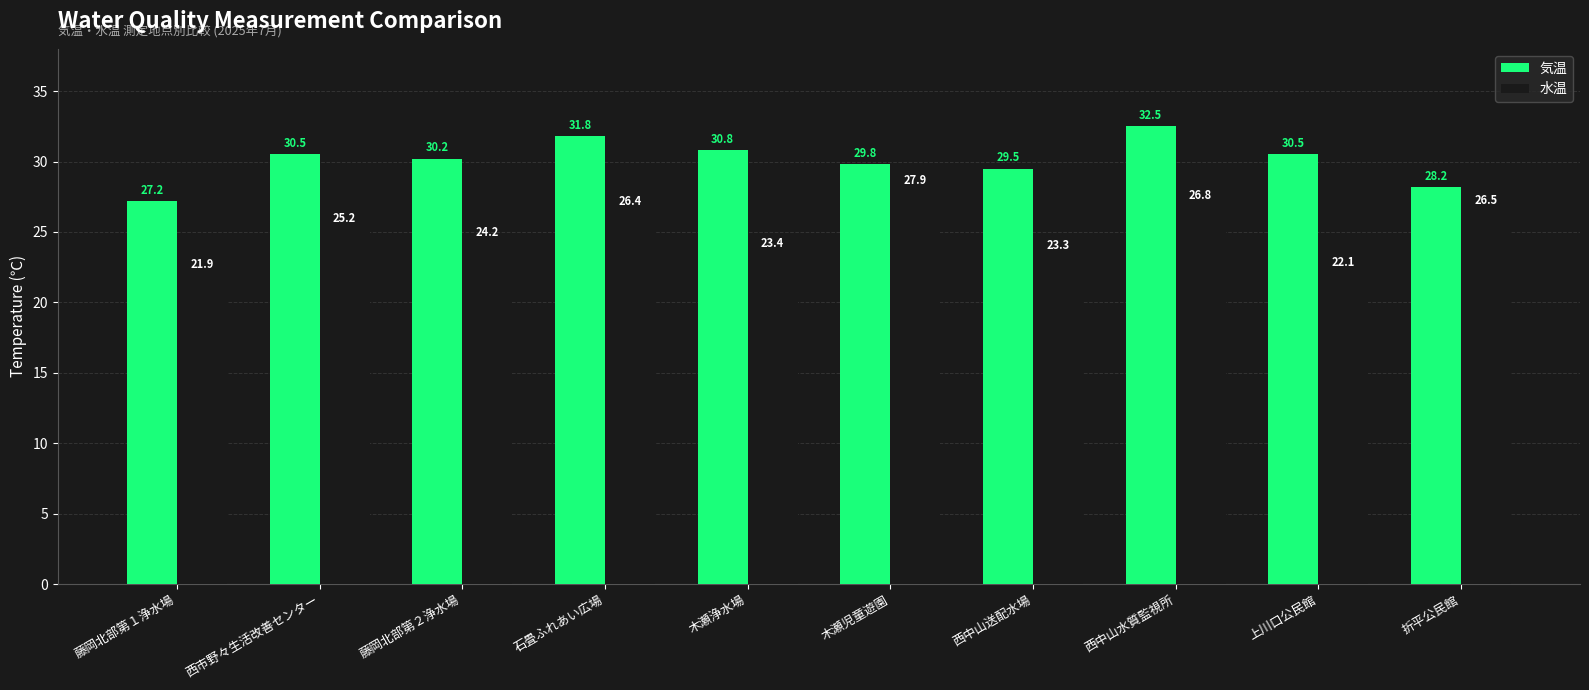

Reading left to right, extract all data points from this chart.

気温: 藤岡北部第１浄水場=27.2	西市野々生活改善センター=30.5	藤岡北部第２浄水場=30.2	石畳ふれあい広場=31.8	木瀬浄水場=30.8	木瀬児童遊園=29.8	西中山送配水場=29.5	西中山水質監視所=32.5	上川口公民館=30.5	折平公民館=28.2
水温: 藤岡北部第１浄水場=21.9	西市野々生活改善センター=25.2	藤岡北部第２浄水場=24.2	石畳ふれあい広場=26.4	木瀬浄水場=23.4	木瀬児童遊園=27.9	西中山送配水場=23.3	西中山水質監視所=26.8	上川口公民館=22.1	折平公民館=26.5